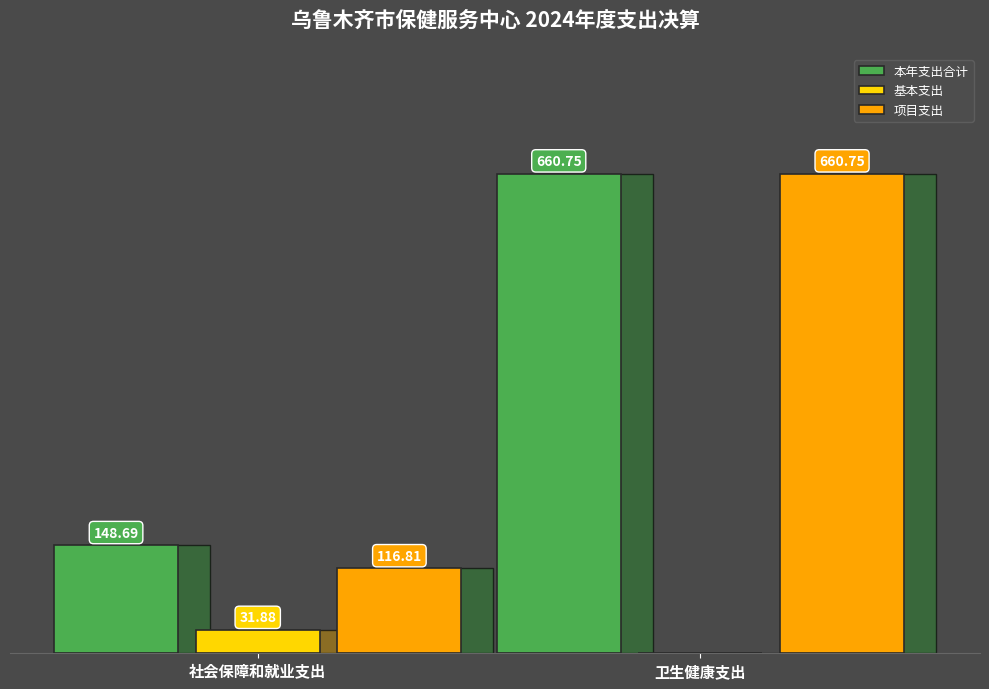

Which series changed the most between 社会保障和就业支出 and 卫生健康支出?

项目支出